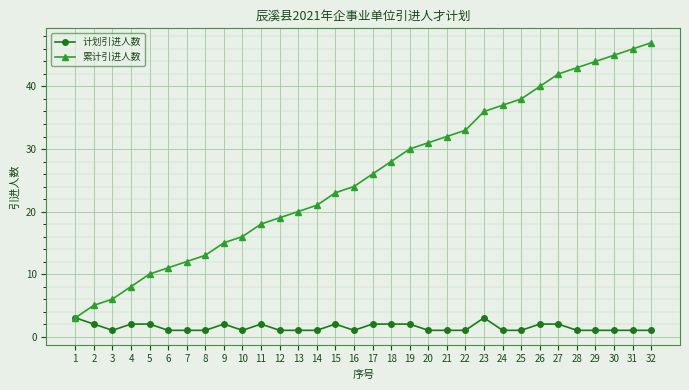

Rank the series by their maximum value, from lowest to highest.

计划引进人数, 累计引进人数